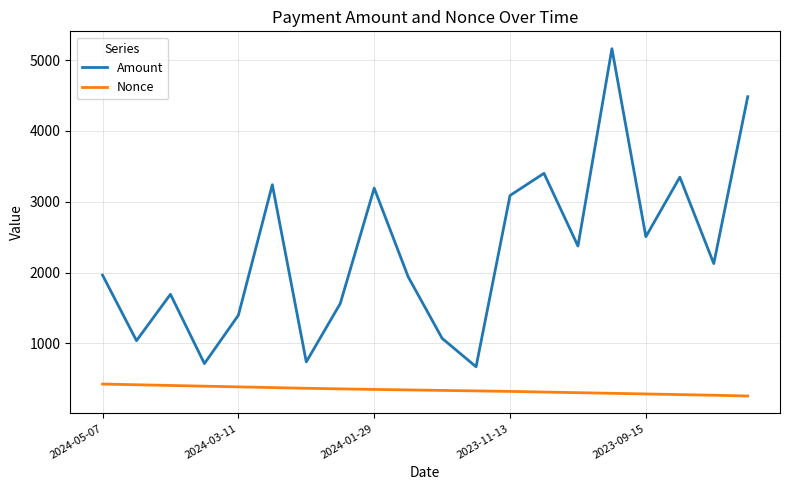

What are all the series names shown in the legend?

Amount, Nonce